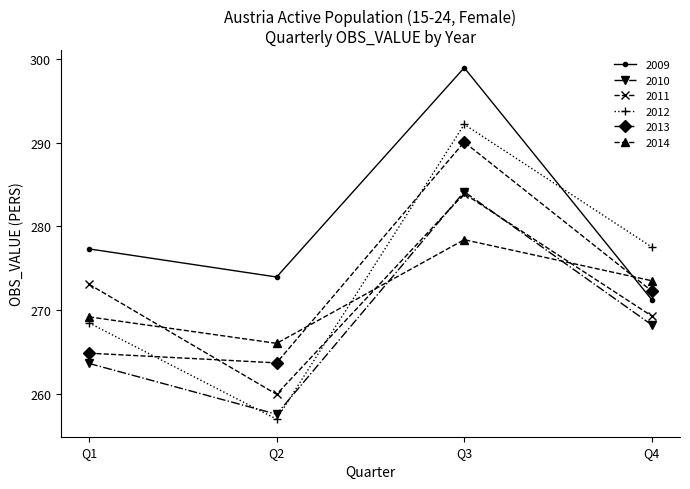

What are all the series names shown in the legend?

2009, 2010, 2011, 2012, 2013, 2014